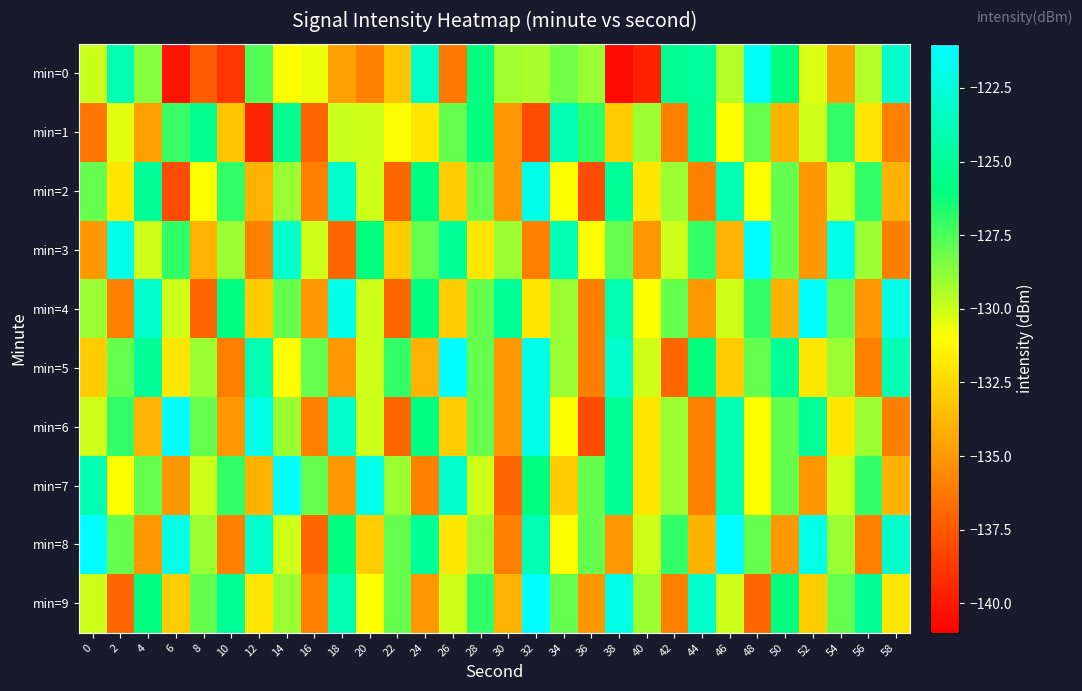

Which series has the widest spread of values?

min=0